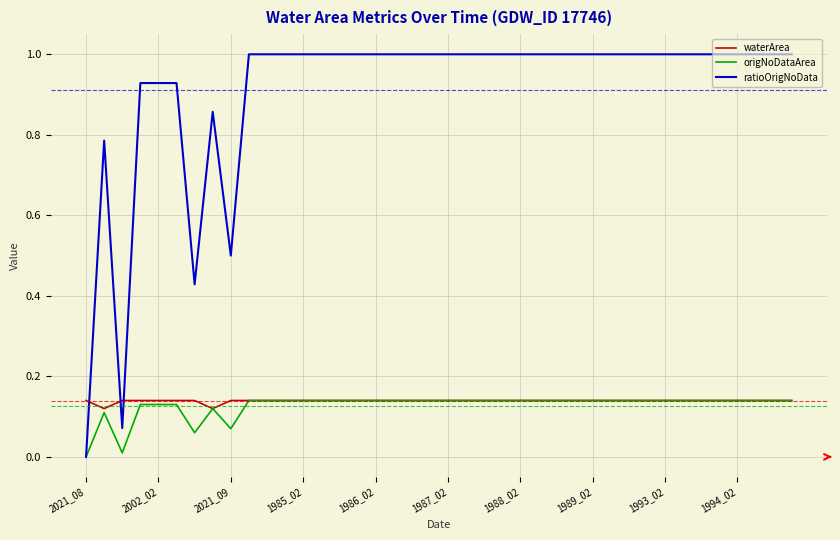

In waterArea, how many points are lower than both neighbors (excluding endpoints)?

2